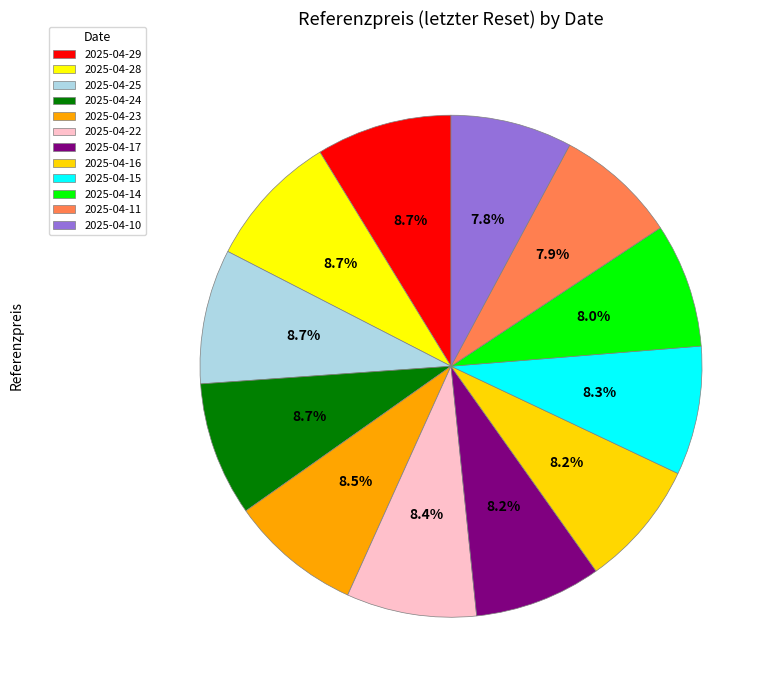

Count the number of slices in the pie.

12